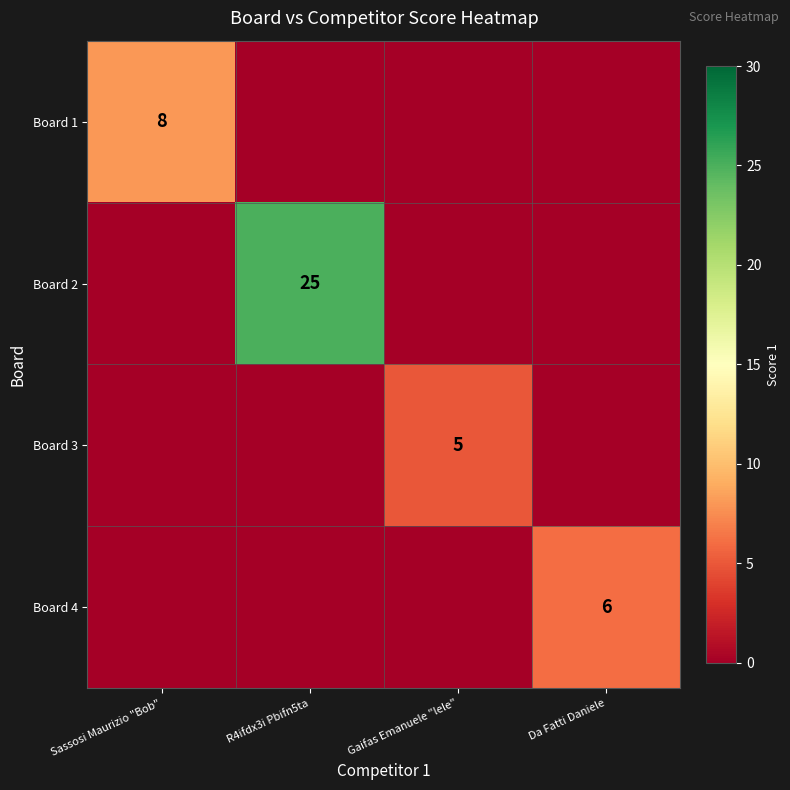

Which label corresponds to the largest value in the chart?

R4ifdx3i Pbifn5ta